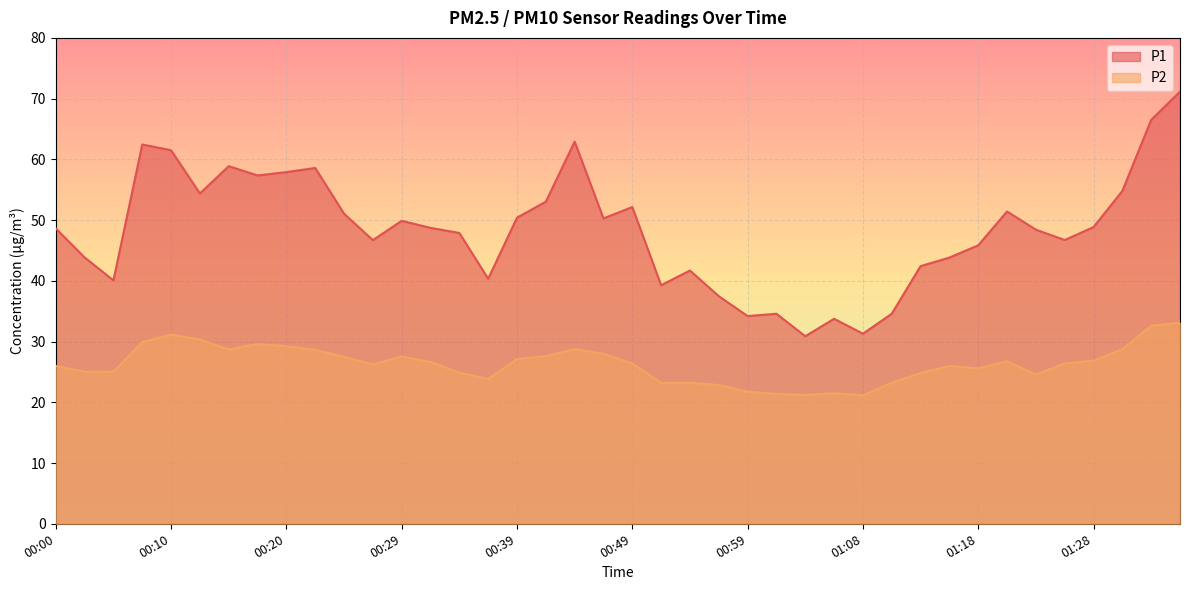

Reading left to right, transcribe all the data shown in this chart.

P1: 00:00=48.6	00:03=43.9	00:05=40.1	00:07=62.5	00:10=61.5	00:12=54.4	00:15=58.9	00:17=57.4	00:20=57.9	00:22=58.6	00:25=51.0	00:27=46.7	00:29=49.9	00:32=48.7	00:34=47.9	00:37=40.4	00:39=50.4	00:42=53.0	00:44=62.9	00:46=50.3	00:49=52.1	00:51=39.3	00:54=41.7	00:56=37.5	00:59=34.2	01:01=34.6	01:03=30.9	01:06=33.8	01:08=31.3	01:11=34.6	01:13=42.4	01:16=43.8	01:18=45.9	01:21=51.4	01:23=48.4	01:26=46.7	01:28=48.9	01:31=54.8	01:33=66.5	01:35=71.2
P2: 00:00=26.0	00:03=25.1	00:05=25.0	00:07=29.9	00:10=31.1	00:12=30.4	00:15=28.7	00:17=29.6	00:20=29.2	00:22=28.6	00:25=27.5	00:27=26.2	00:29=27.6	00:32=26.6	00:34=24.9	00:37=23.9	00:39=27.1	00:42=27.6	00:44=28.8	00:46=28.0	00:49=26.4	00:51=23.2	00:54=23.2	00:56=22.9	00:59=21.8	01:01=21.4	01:03=21.2	01:06=21.5	01:08=21.1	01:11=23.2	01:13=24.8	01:16=26.0	01:18=25.6	01:21=26.8	01:23=24.6	01:26=26.4	01:28=26.9	01:31=28.7	01:33=32.6	01:35=33.1